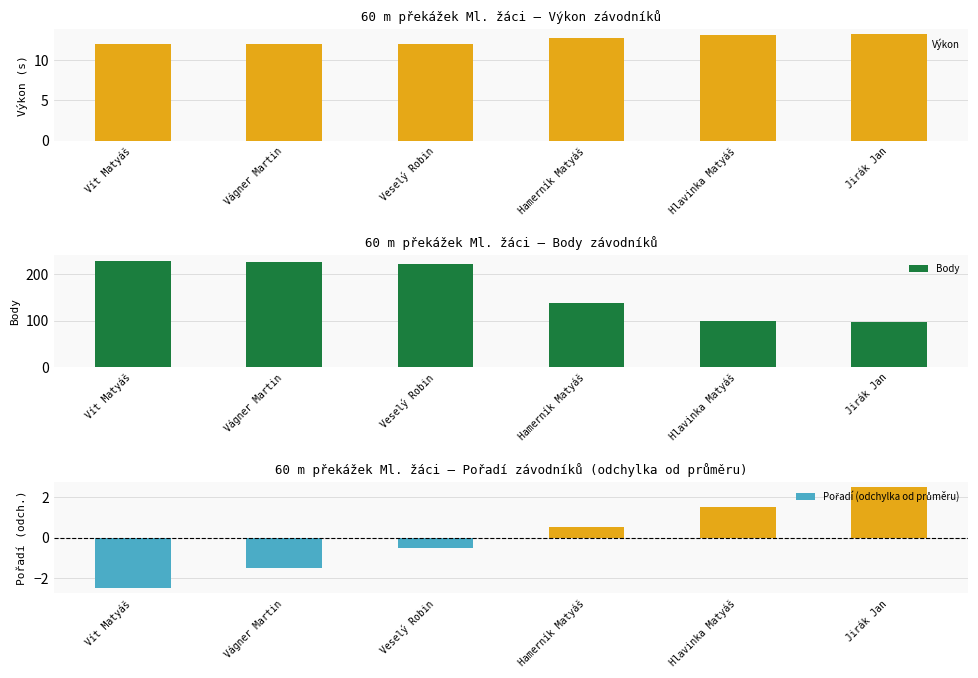

Is it true that Body equals 229.0 at Vít Matyáš?

True